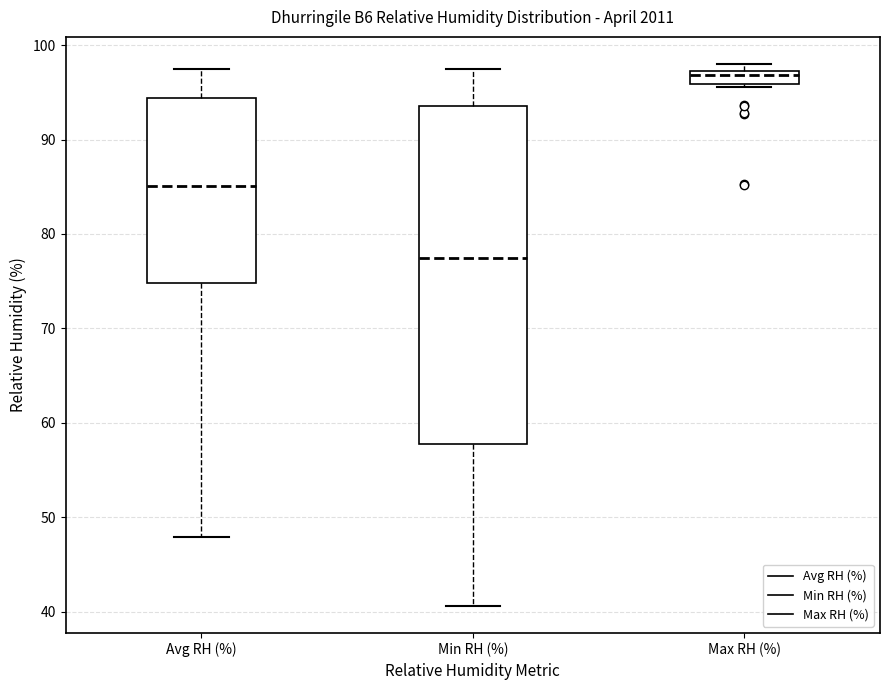

Which box has the highest median line?

Max RH (%)